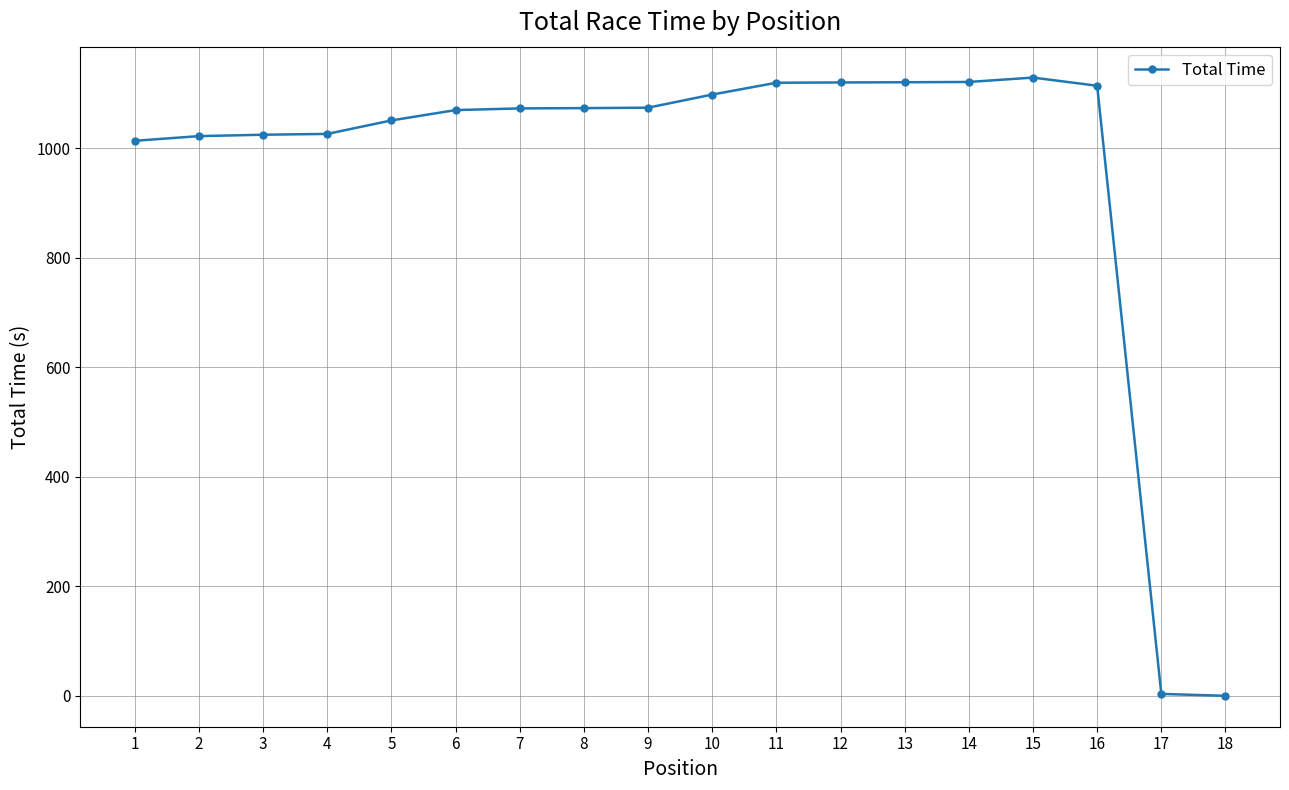

Does the chart have visible grid lines?

Yes